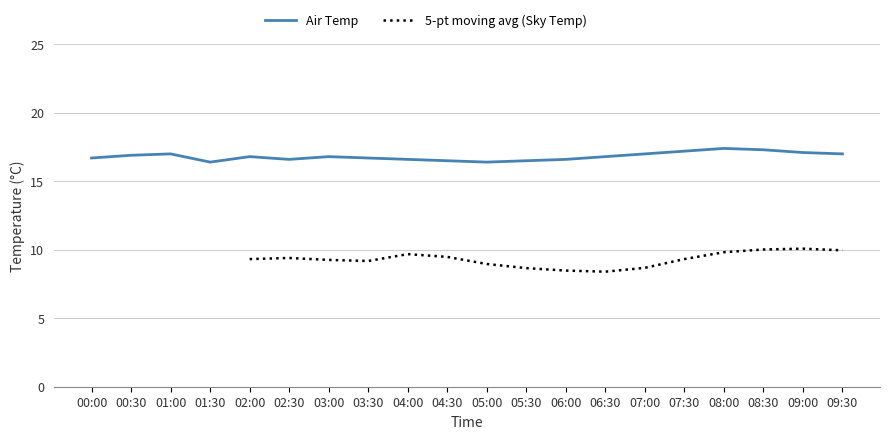

How many points are lower than both their immediate neighbors (excluding endpoints)?

3